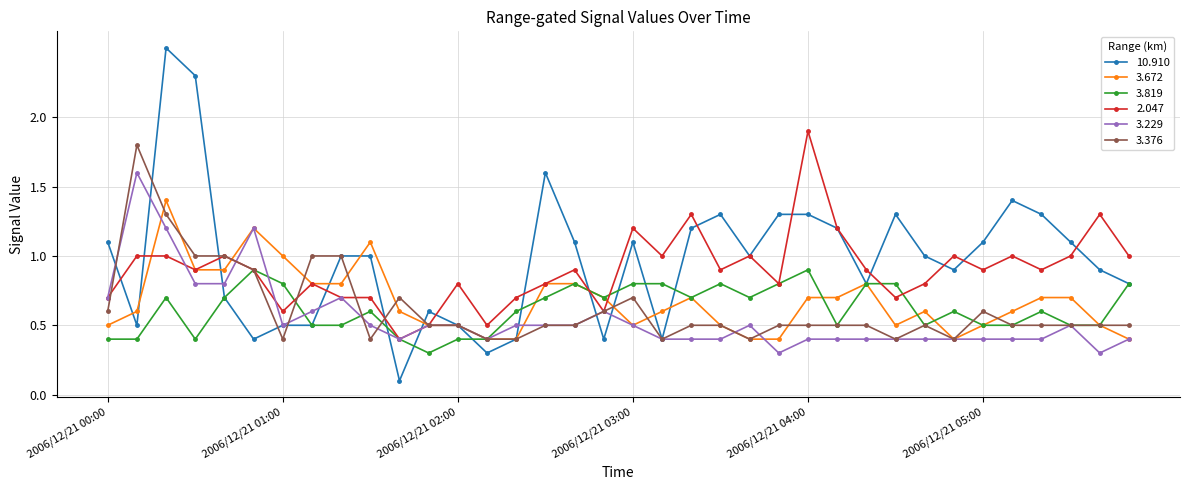

True or false: 3.819 has more than 1 points higher than both neighbors.

True